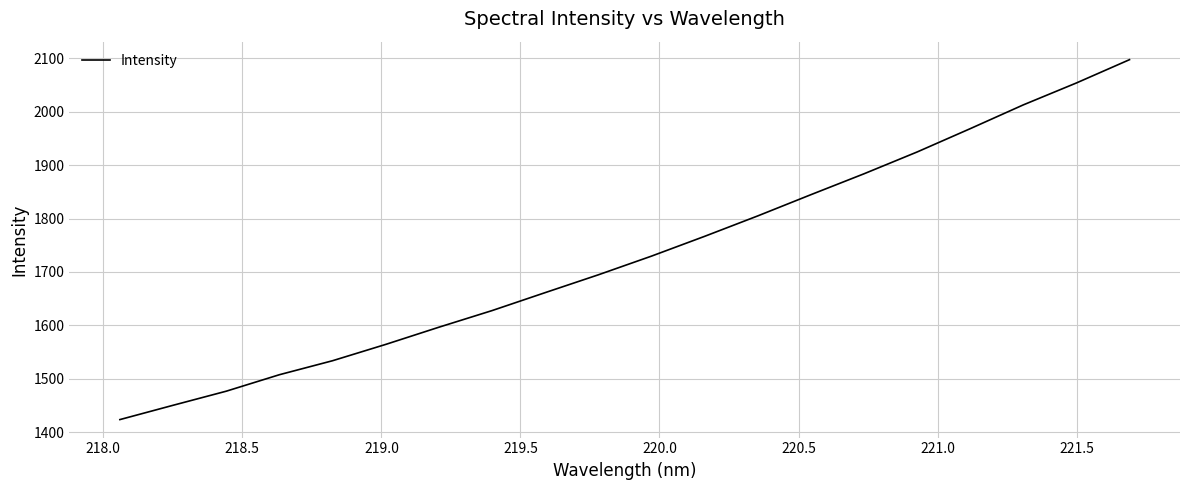

What is the difference between the maximum and minimum values?

673.2